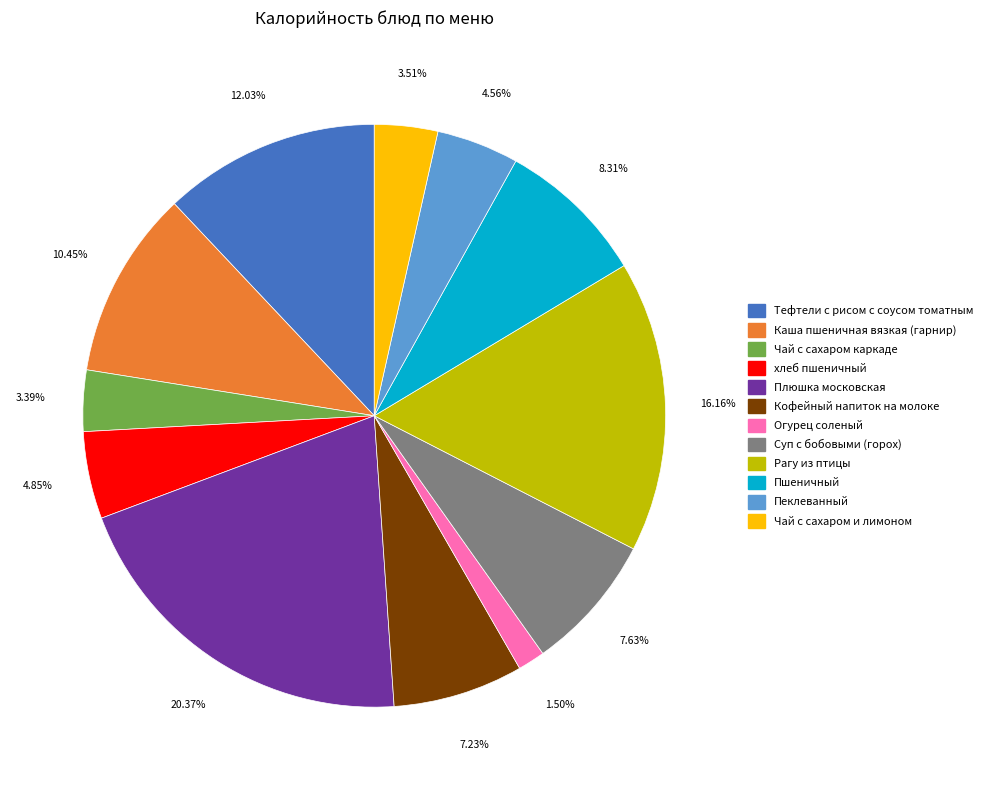

Combined, do Тефтели с рисом с соусом томатным and Суп с бобовыми (горох) account for over 50%?

No